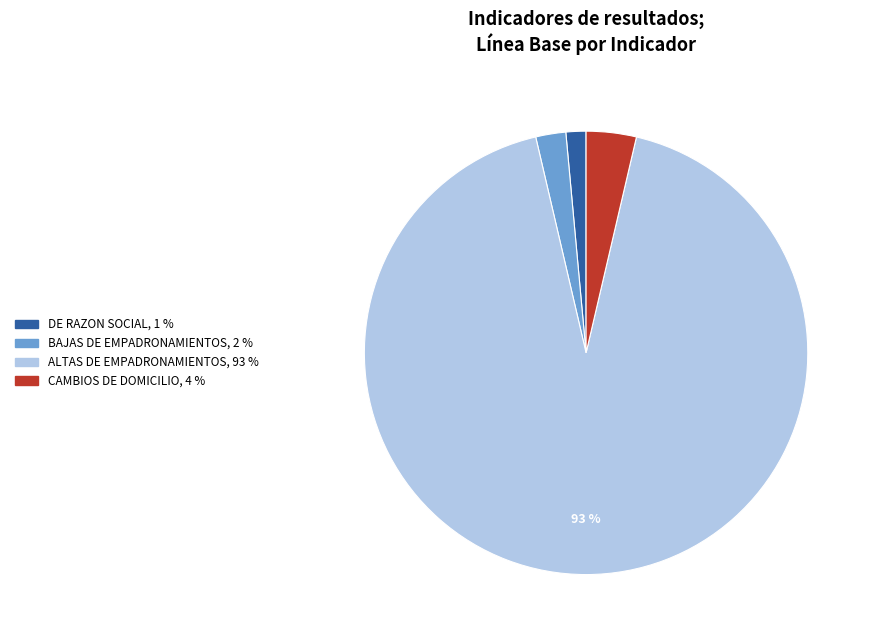

To the nearest percent, what is the average slice percentage?

25%